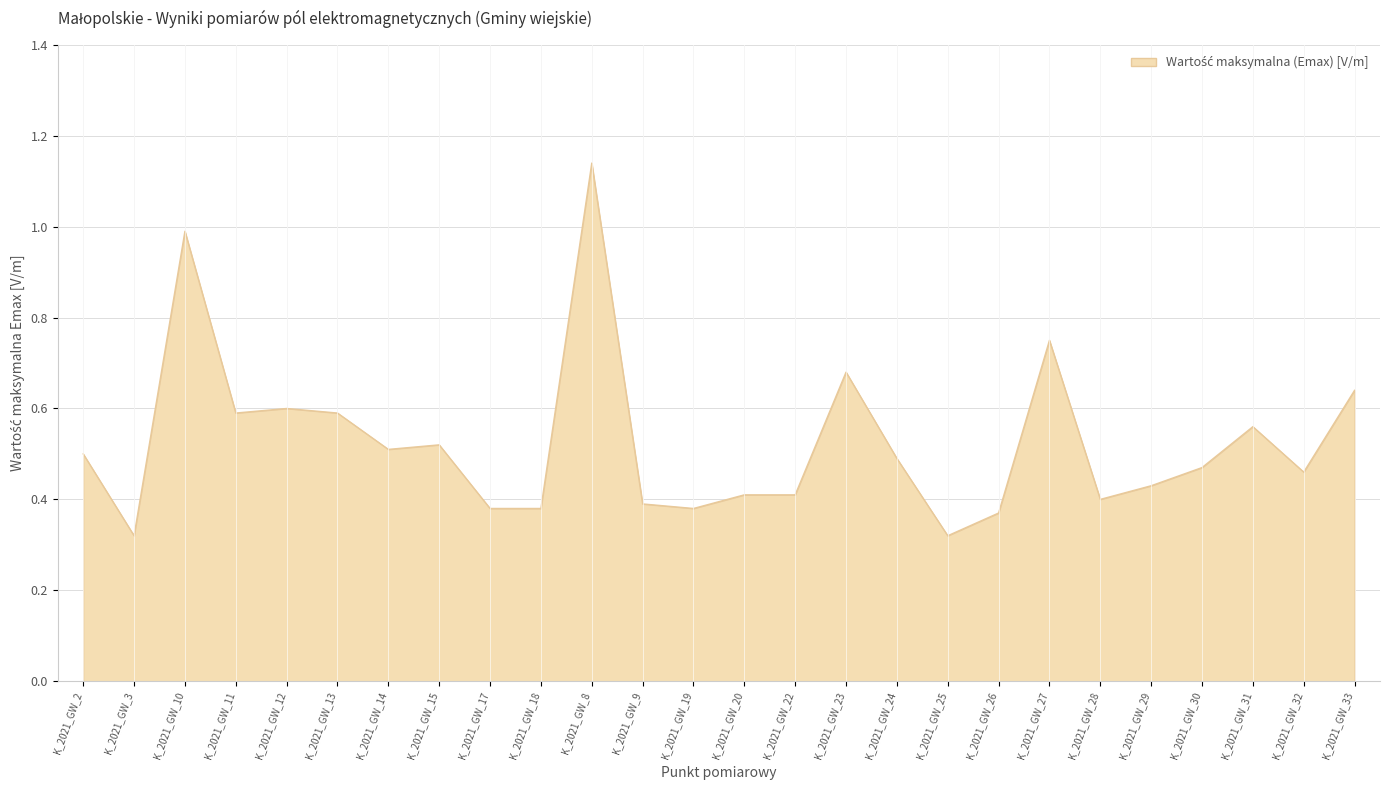

Does the chart have visible grid lines?

Yes